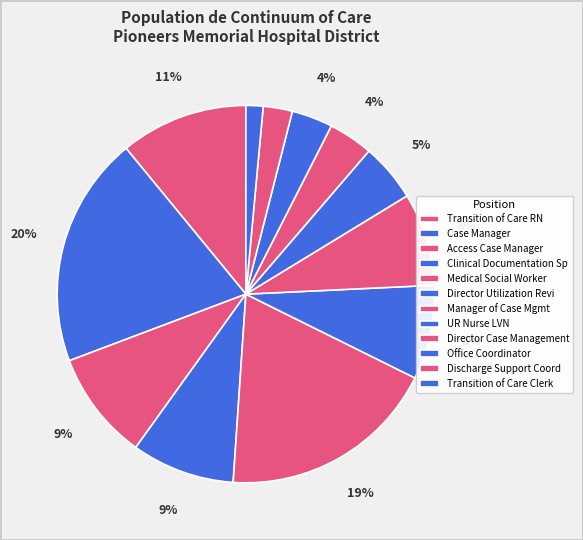

The Clinical Documentation Sp slice represents 24% of the pie. True or false?

False